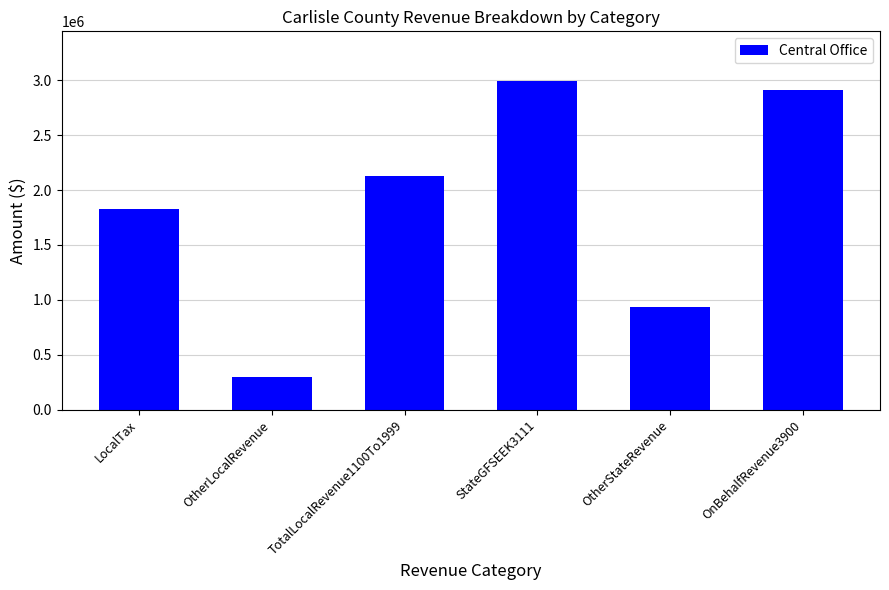

What is the label of the 3rd bar from the right?

StateGFSEEK3111